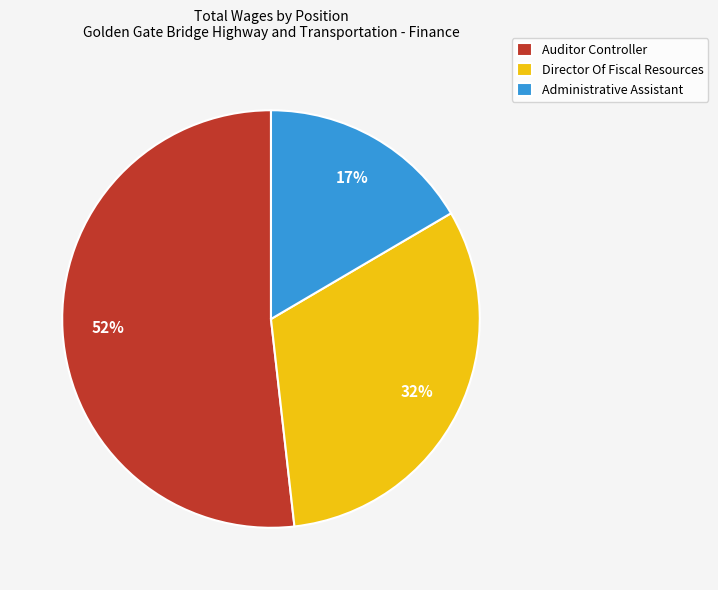

To the nearest percent, what is the difference between the largest and smallest slice percentages?

35%